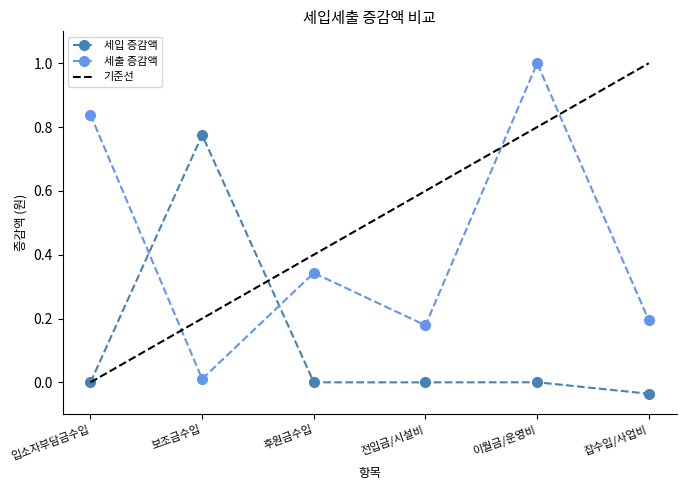

True or false: 세출 증감액 has a value of 0.3 at 전입금/시설비.

False